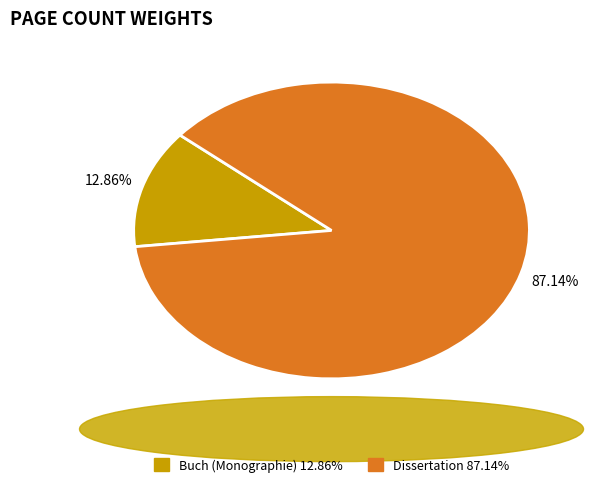

Does any single category account for the majority?

Yes